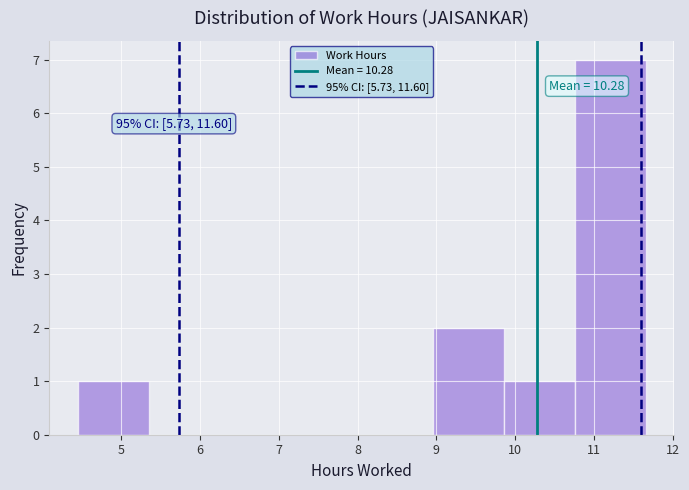

Over which range of the x-axis is the bar tallest?

10.8 to 11.7